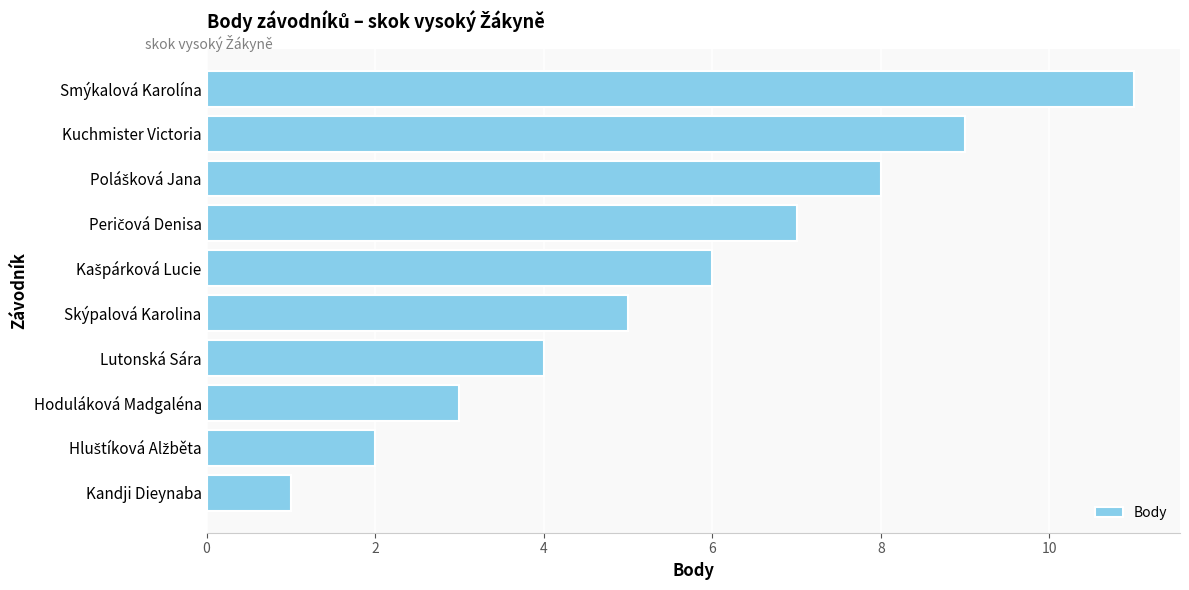

Which has a higher value, Lutonská Sára or Kandji Dieynaba?

Lutonská Sára